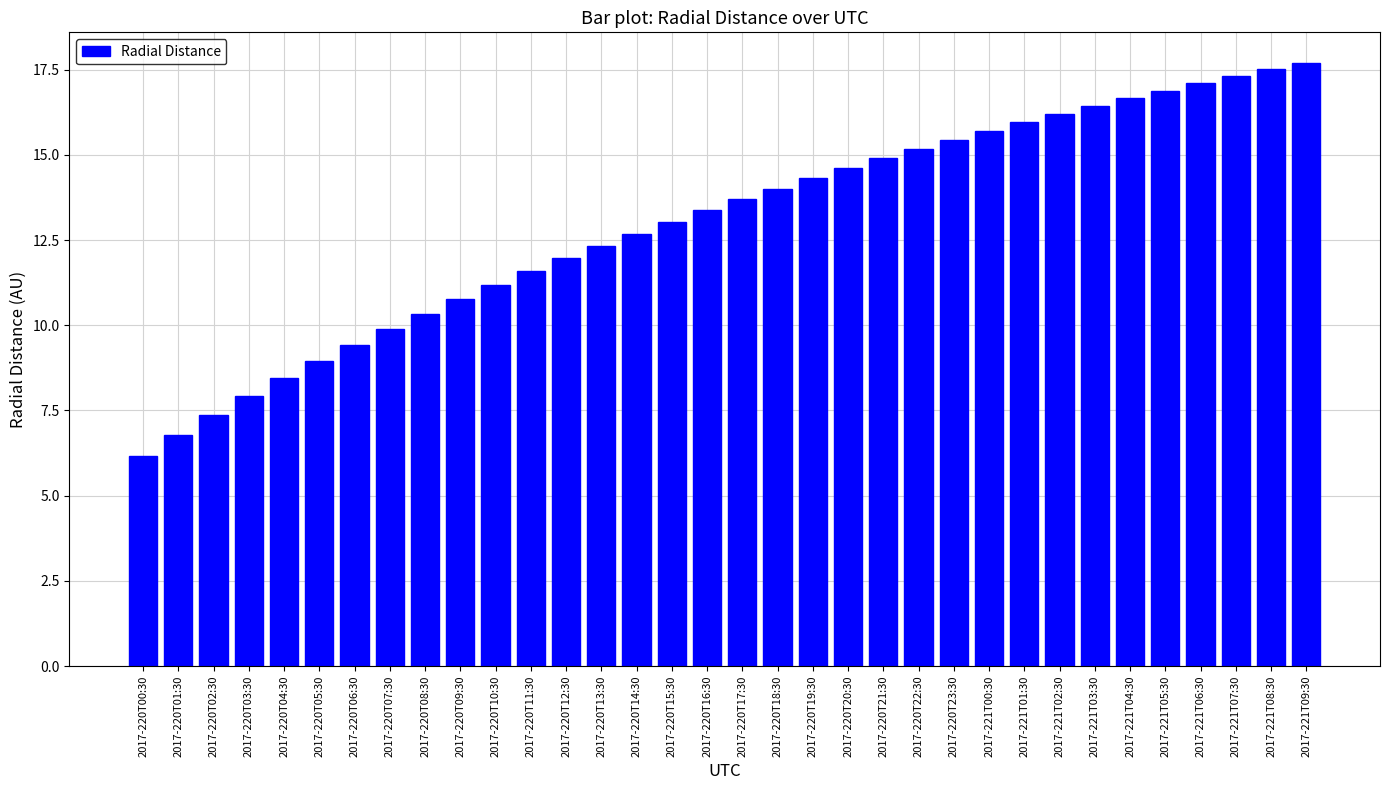

What is the smallest value displayed?

6.2